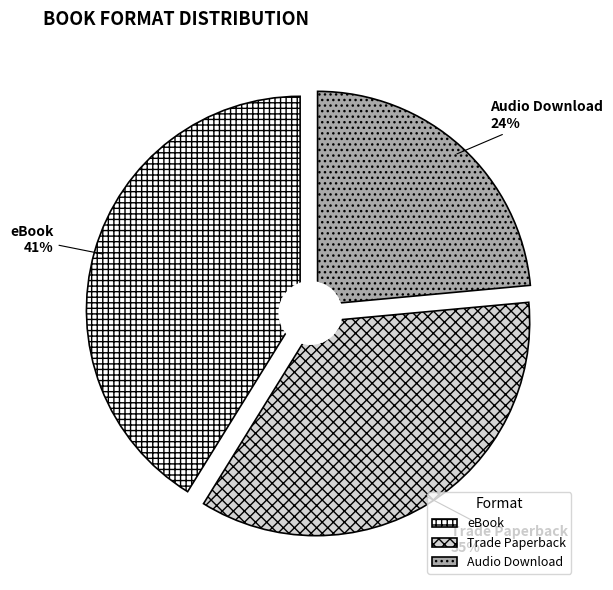

Does Trade Paperback represent more than half of the total?

No